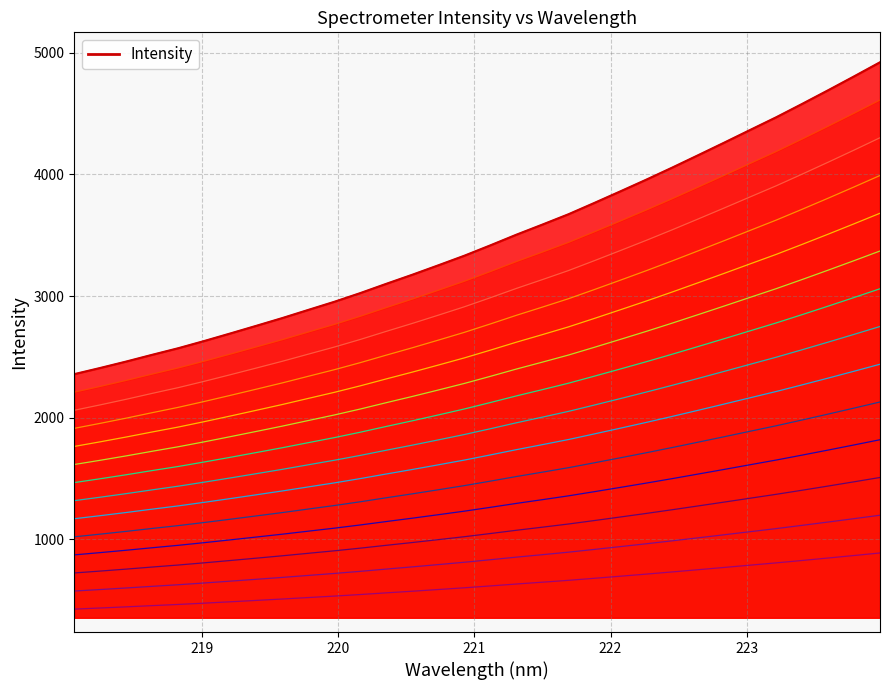

Reading left to right, extract all data points from this chart.

2357.6	2408.5	2461.4	2517.0	2571.0	2630.5	2692.3	2755.4	2819.1	2886.3	2953.0	3024.8	3101.0	3175.7	3253.2	3332.0	3417.2	3504.8	3587.9	3672.6	3766.1	3861.2	3957.6	4057.0	4159.1	4262.1	4366.7	4470.7	4580.7	4692.9	4807.1	4923.5